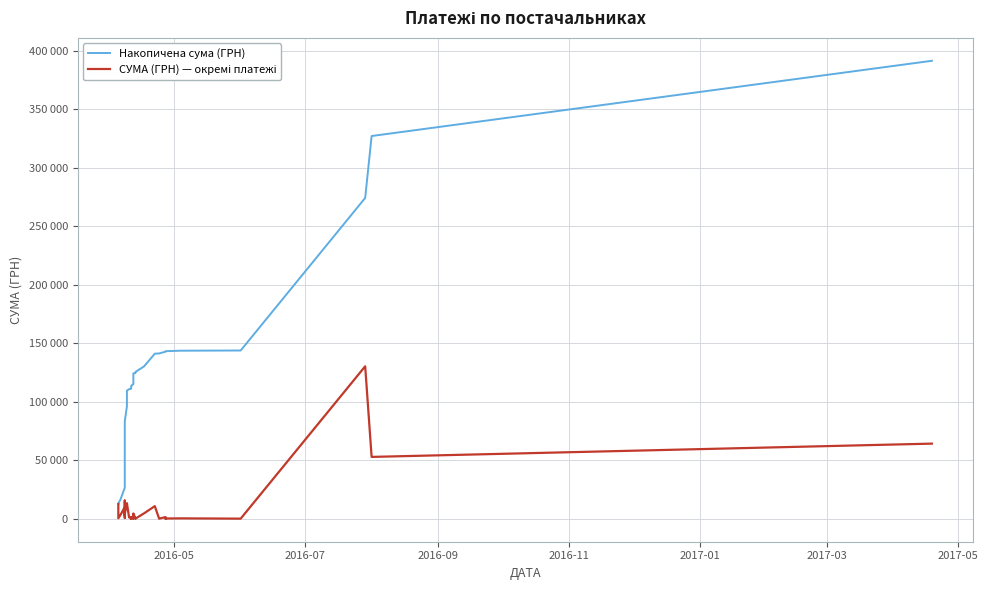

True or false: Накопичена сума (ГРН) has more than 2 points higher than both neighbors.

False